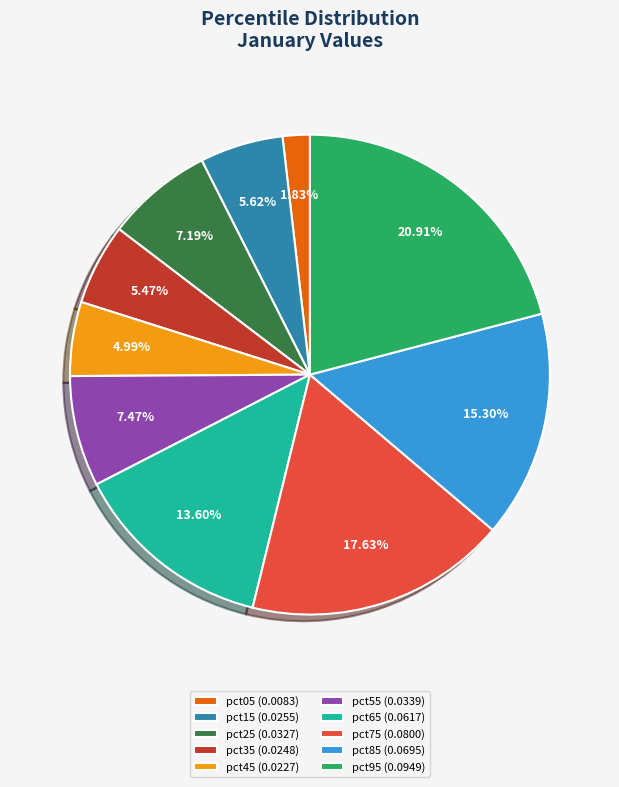

What percentage is the pct75 slice, to the nearest percent?

18%